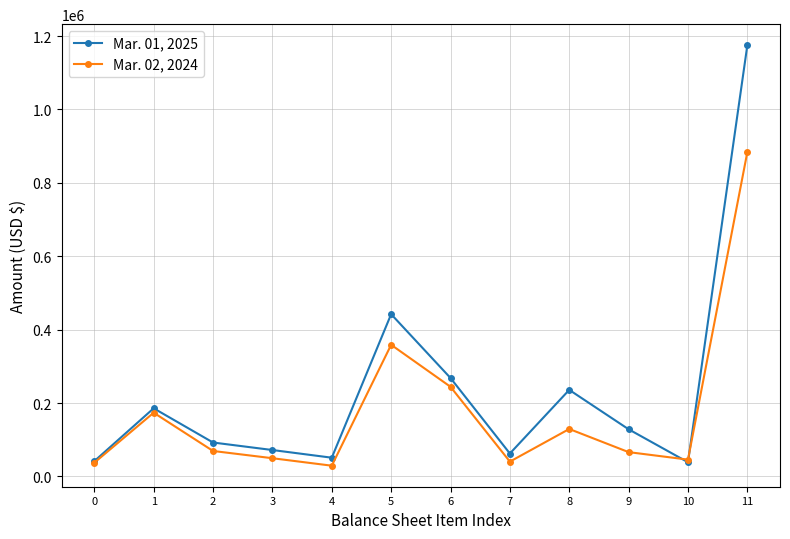

The value of Mar. 01, 2025 at 1 is 185590. True or false?

True